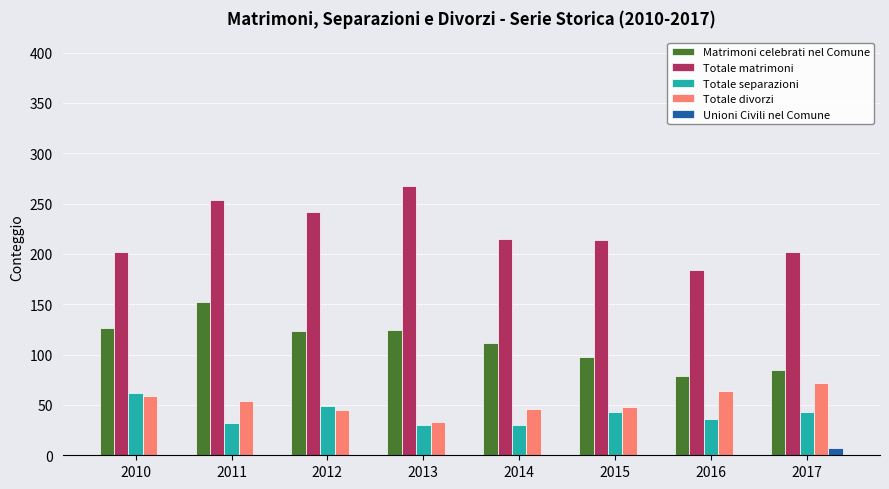

Read the Totale separazioni value at 2013.

30